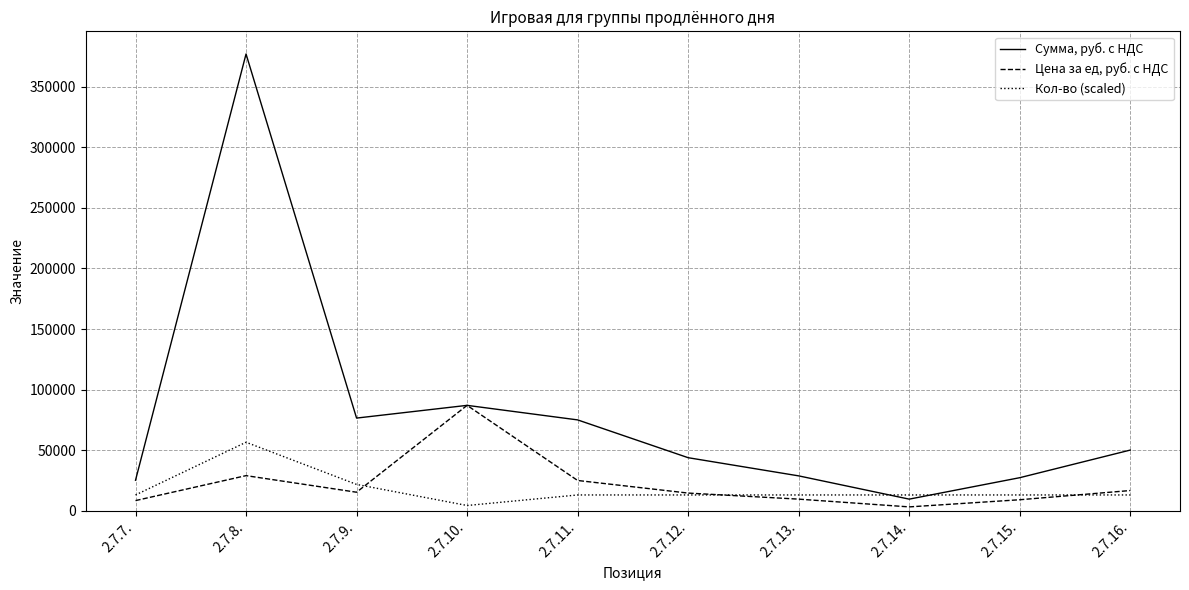

What is the smallest value displayed?

3200